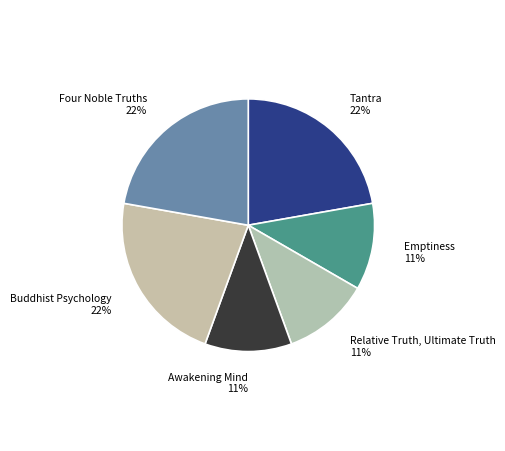

Combined, do Awakening Mind and Buddhist Psychology account for over 50%?

No